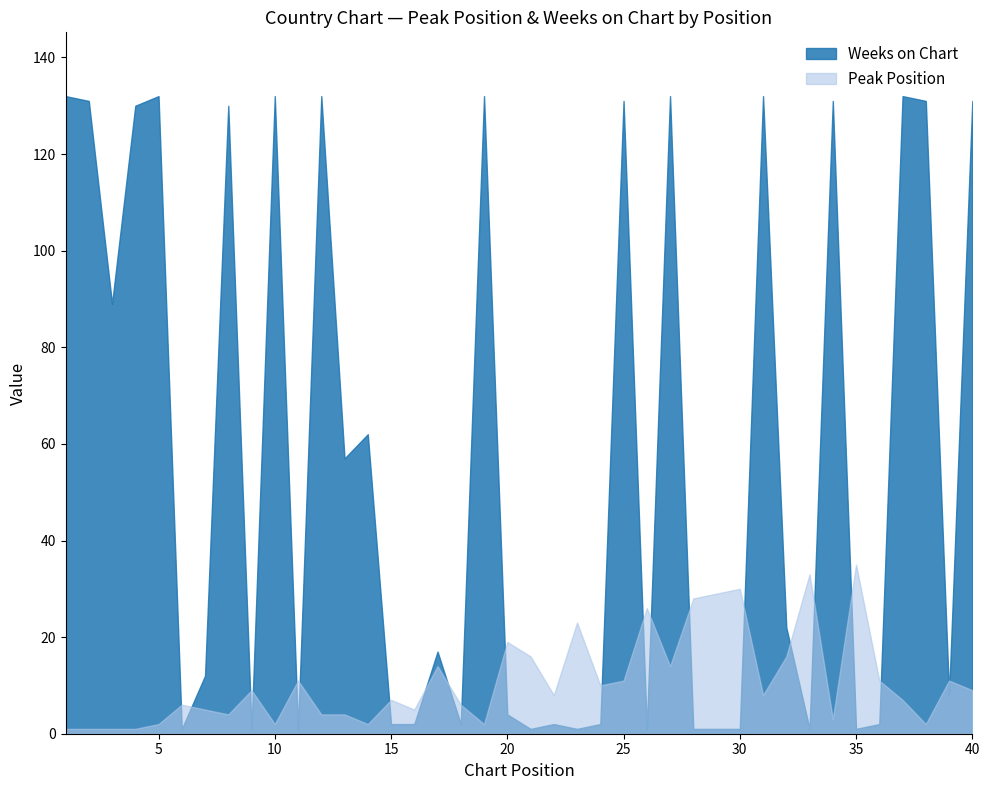

Rank the series by their average value, from highest to lowest.

Weeks on Chart, Peak Position